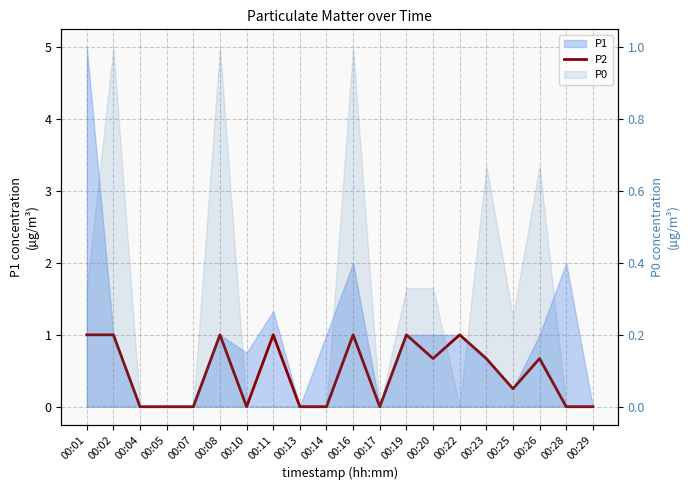

Does the chart display data point markers on the line(s)?

No